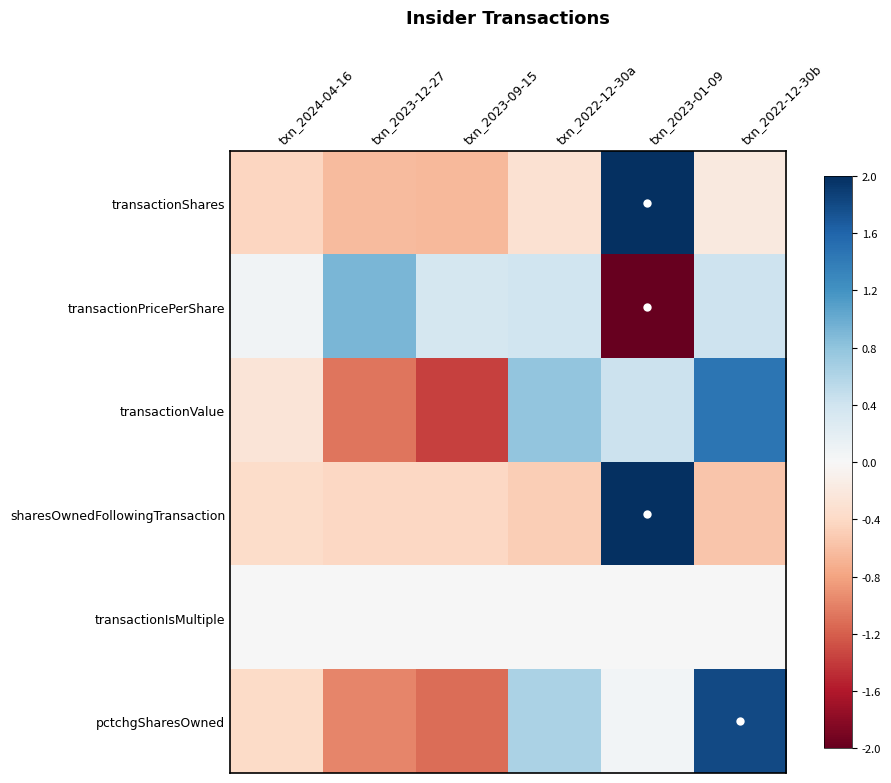

Rank the series at txn_2023-01-09 from highest to lowest value.

sharesOwnedFollowingTransaction, transactionShares, transactionValue, pctchgSharesOwned, transactionIsMultiple, transactionPricePerShare